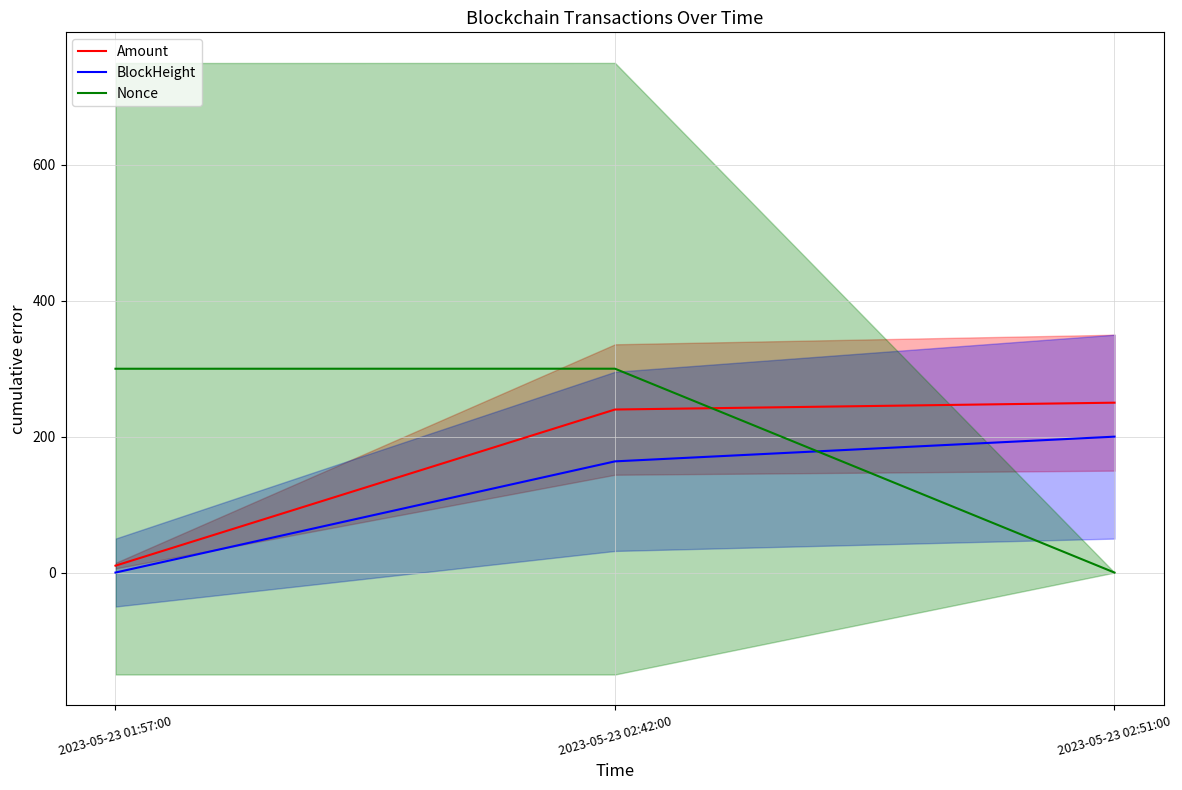

At which label does Nonce first exceed 299?

2023-05-23 01:57:00